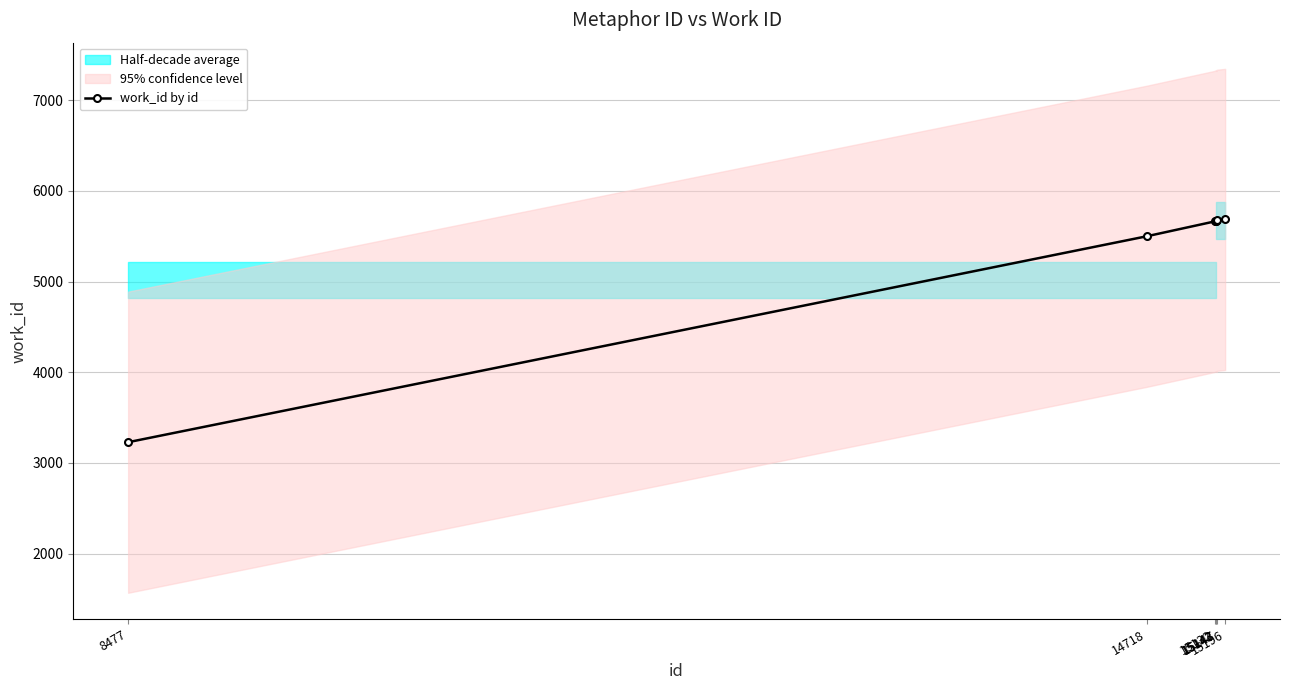

Where is the data nearest to the value 4456?

14718